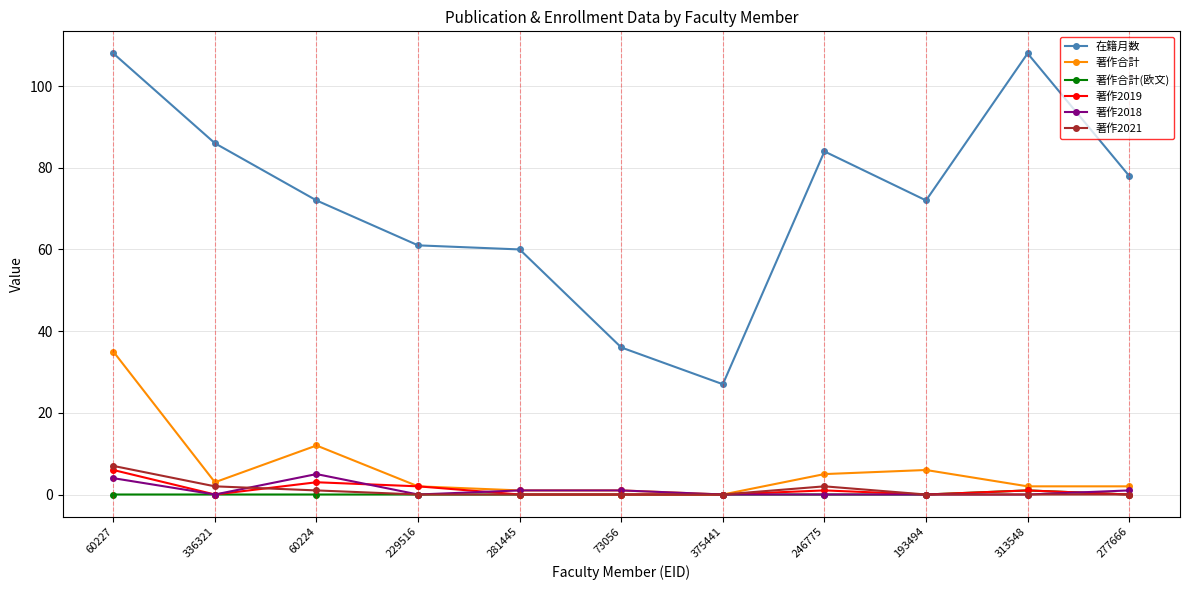

What is the label of the 4th point from the left?

229516